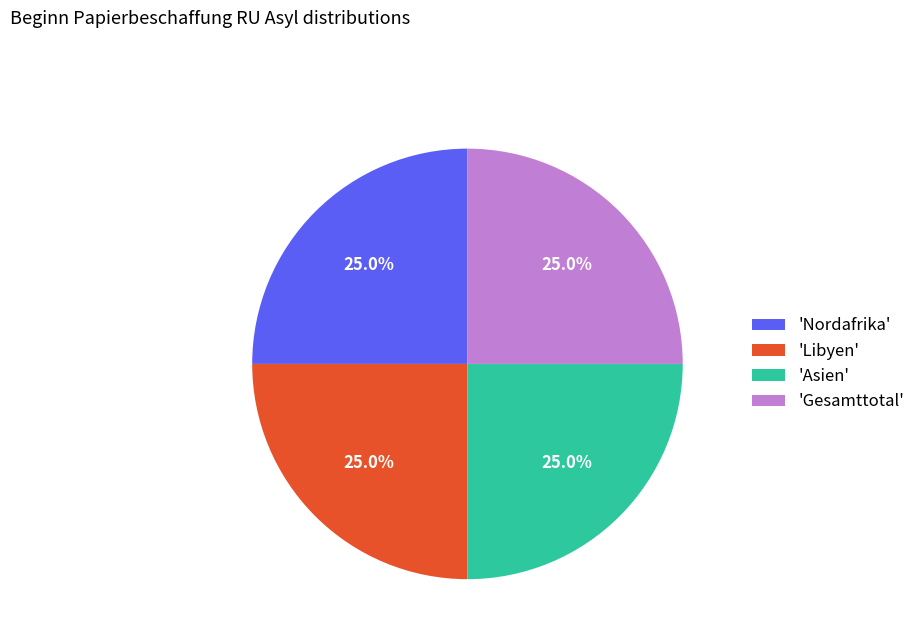

Is there any slice that represents more than half of the pie?

No